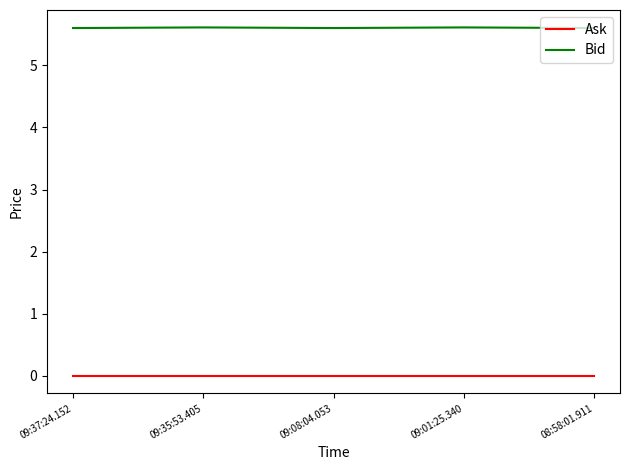

What is the maximum value shown in the chart?

5.6